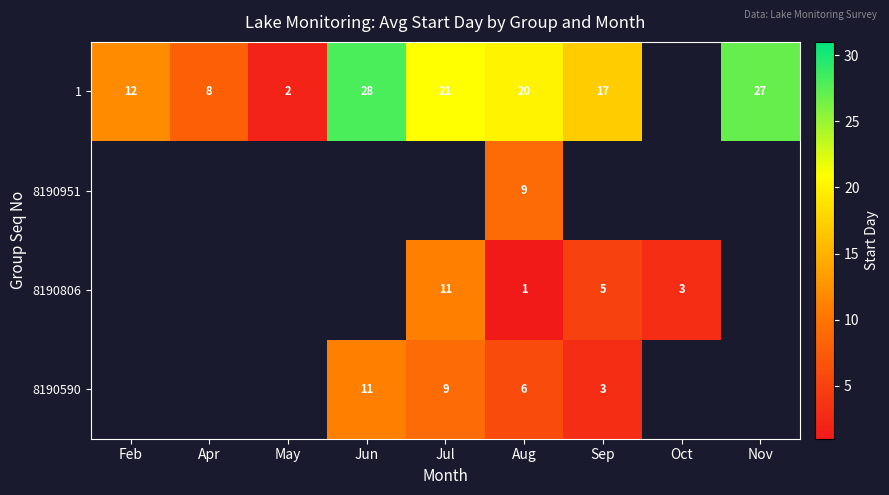

At which category does the chart reach its minimum across all series?

Aug